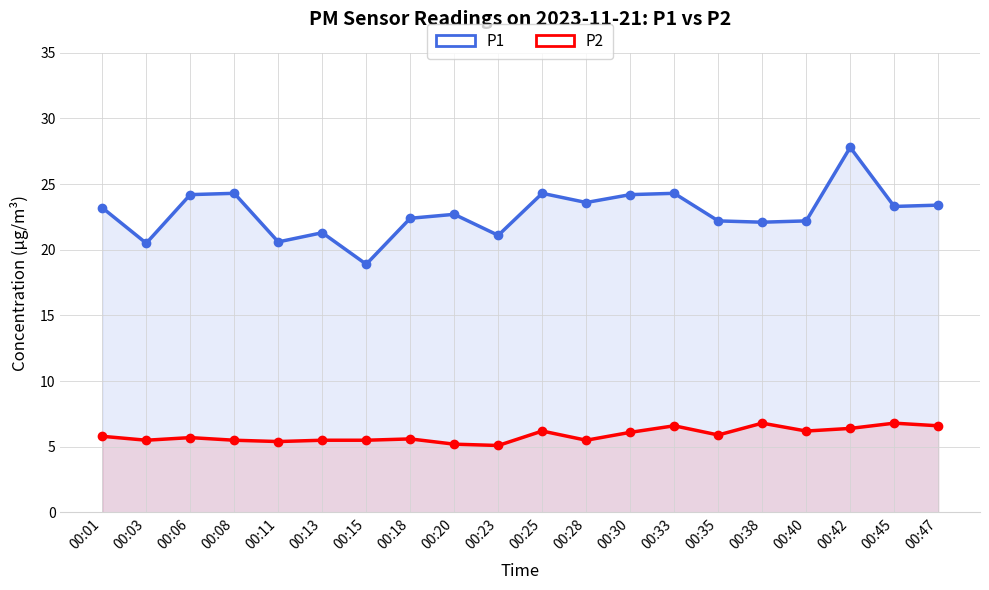

At which category does P1 reach its first local valley?

00:03